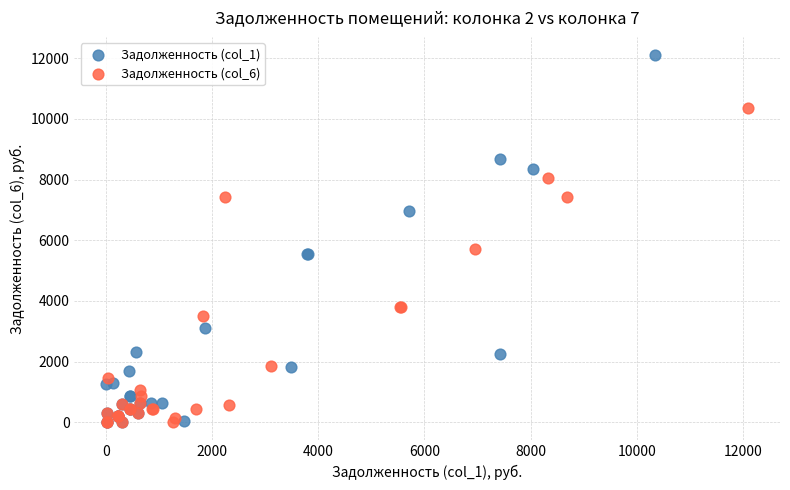

Which series has the largest Y range (max minus min)?

Задолженность (col_1)